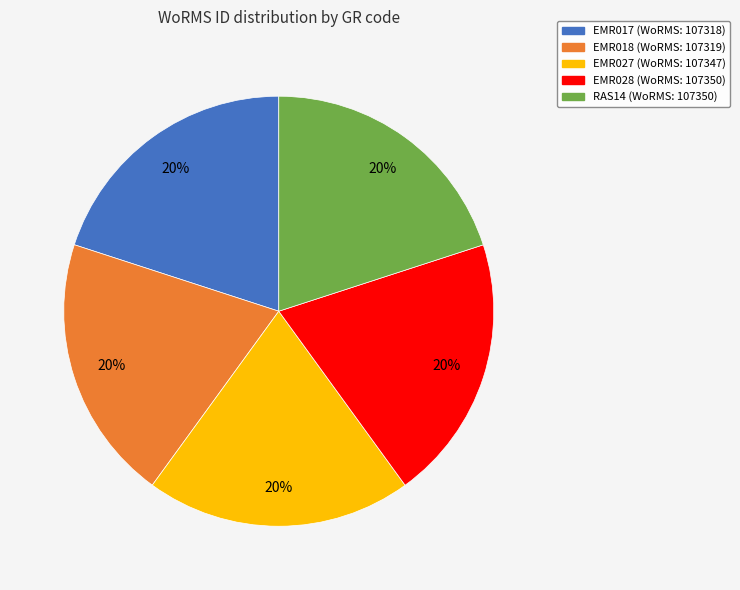

What is the ratio of the value at EMR027 to the value at EMR028?

1.0